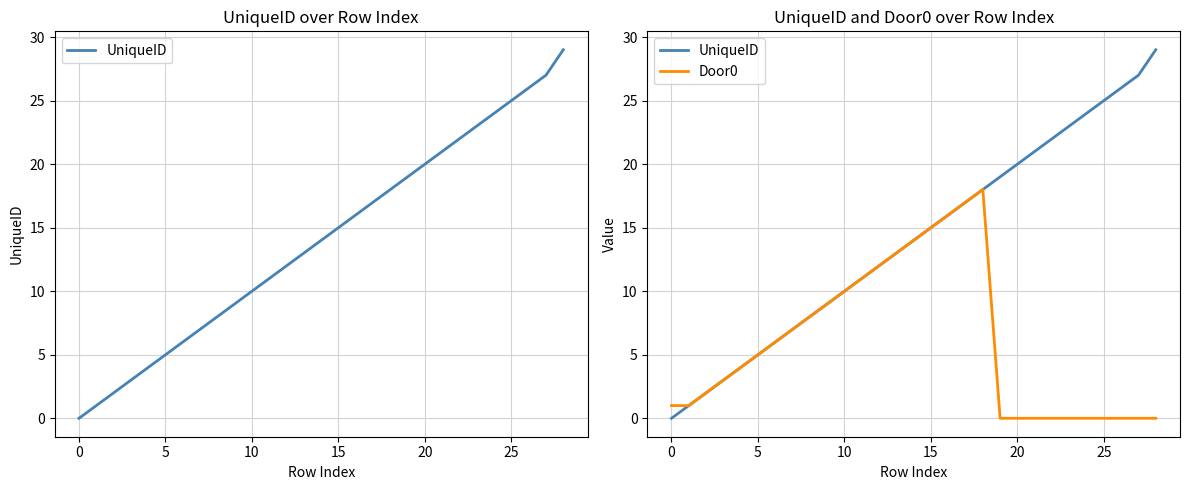

What is the sum of all UniqueID values?

407